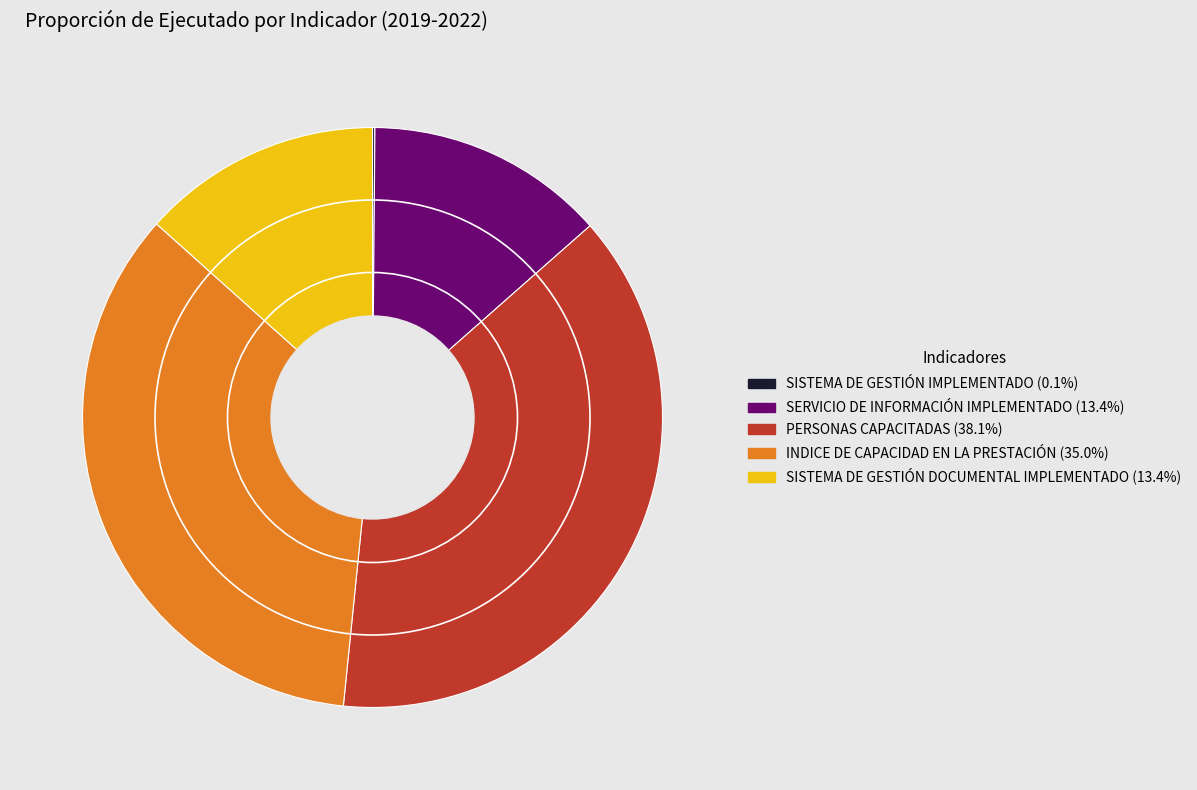

Is INDICE DE CAPACIDAD EN LA PRESTACIÓN the majority of the pie?

No